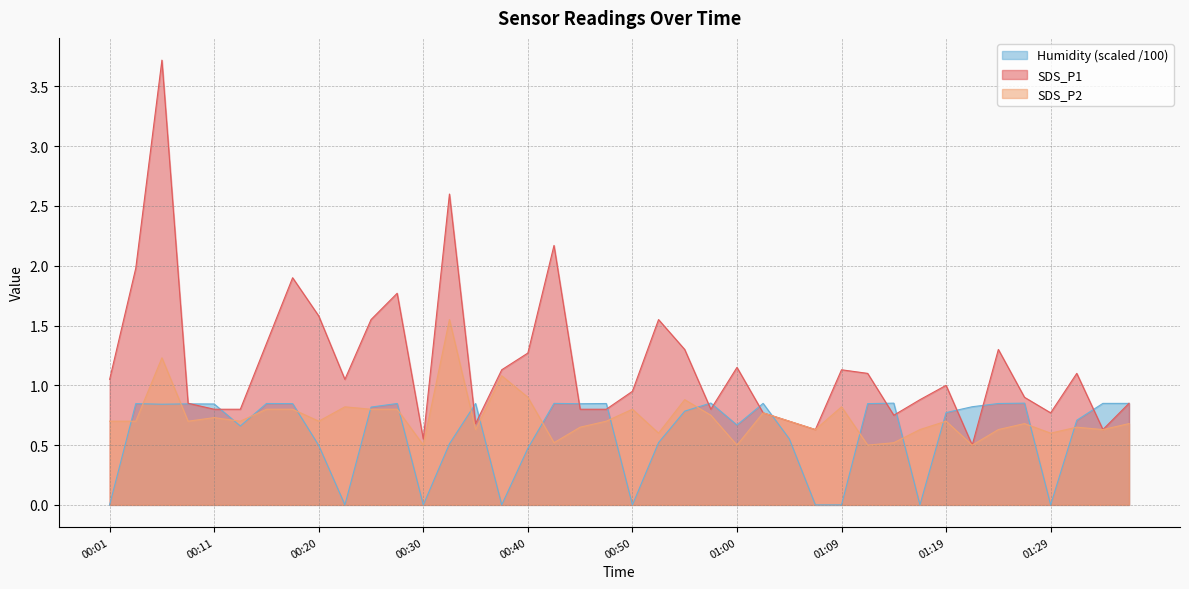

Count the Humidity values in the range 0 to 1.

40